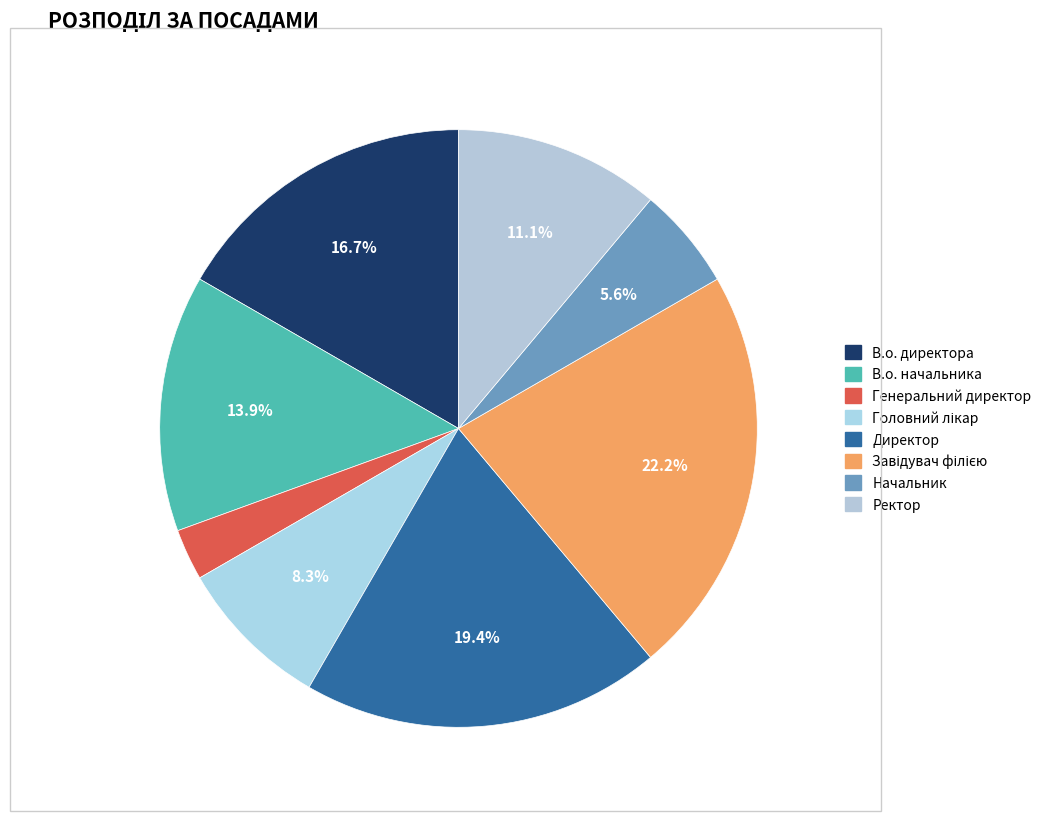

What portion of the pie excludes Ректор?

88.9%